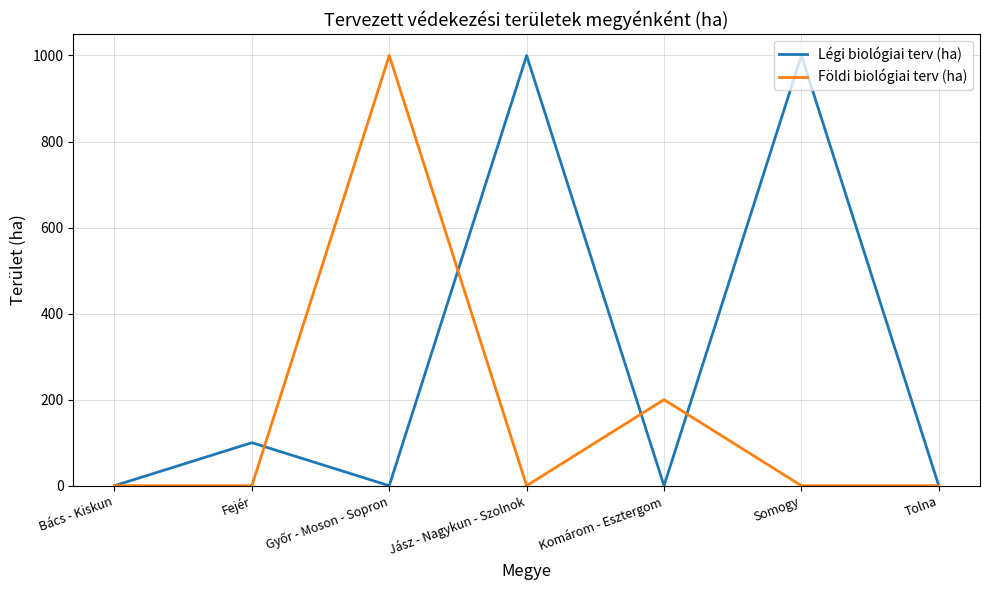

How many categories are shown in the chart?

7